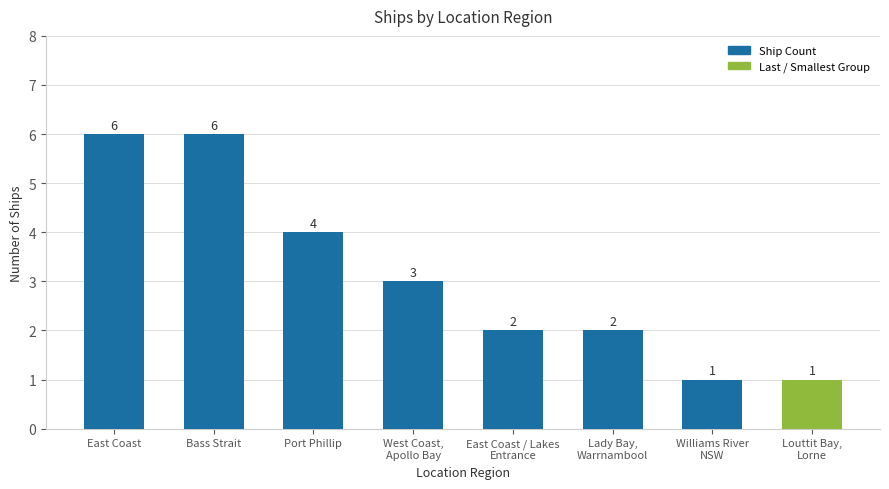

What is the sum of all values?

25